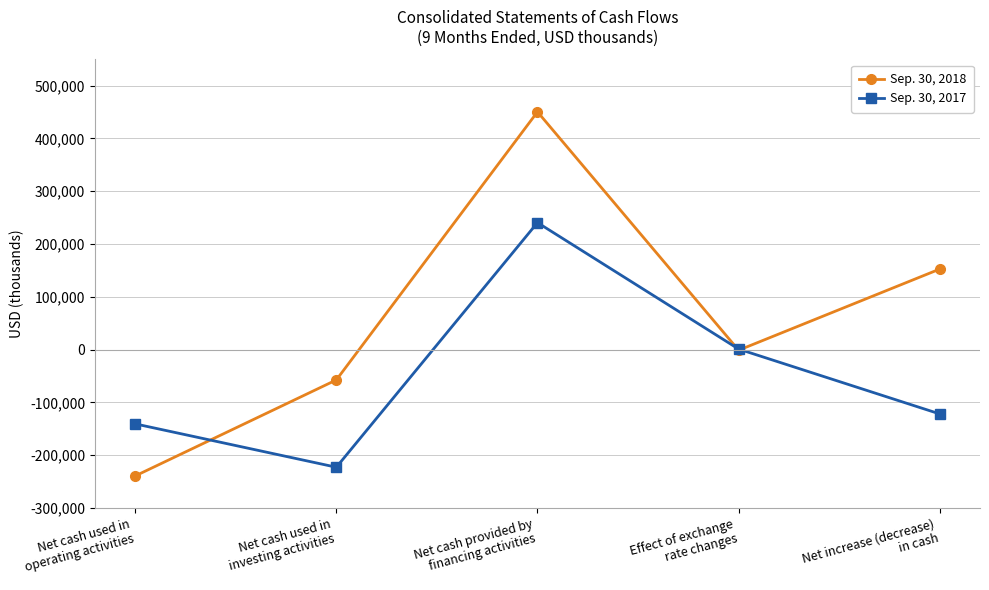

Reading right to left, list all the values displayed in this chart.

Sep. 30, 2018: Net increase (decrease)
in cash=152593	Effect of exchange
rate changes=-1146	Net cash provided by
financing activities=450416	Net cash used in
investing activities=-57399	Net cash used in
operating activities=-239278
Sep. 30, 2017: Net increase (decrease)
in cash=-121836	Effect of exchange
rate changes=1030	Net cash provided by
financing activities=240570	Net cash used in
investing activities=-222775	Net cash used in
operating activities=-140661